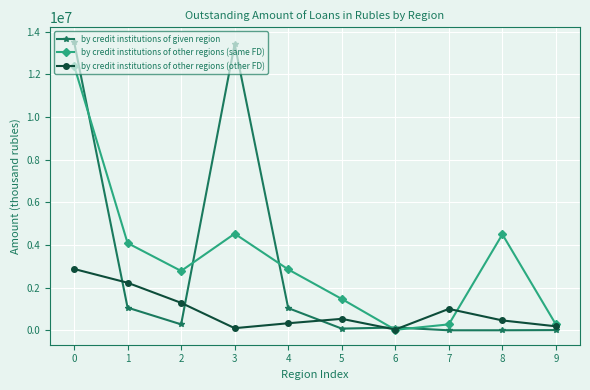

Which series changed the most between 0 and 1?

by credit institutions of given region